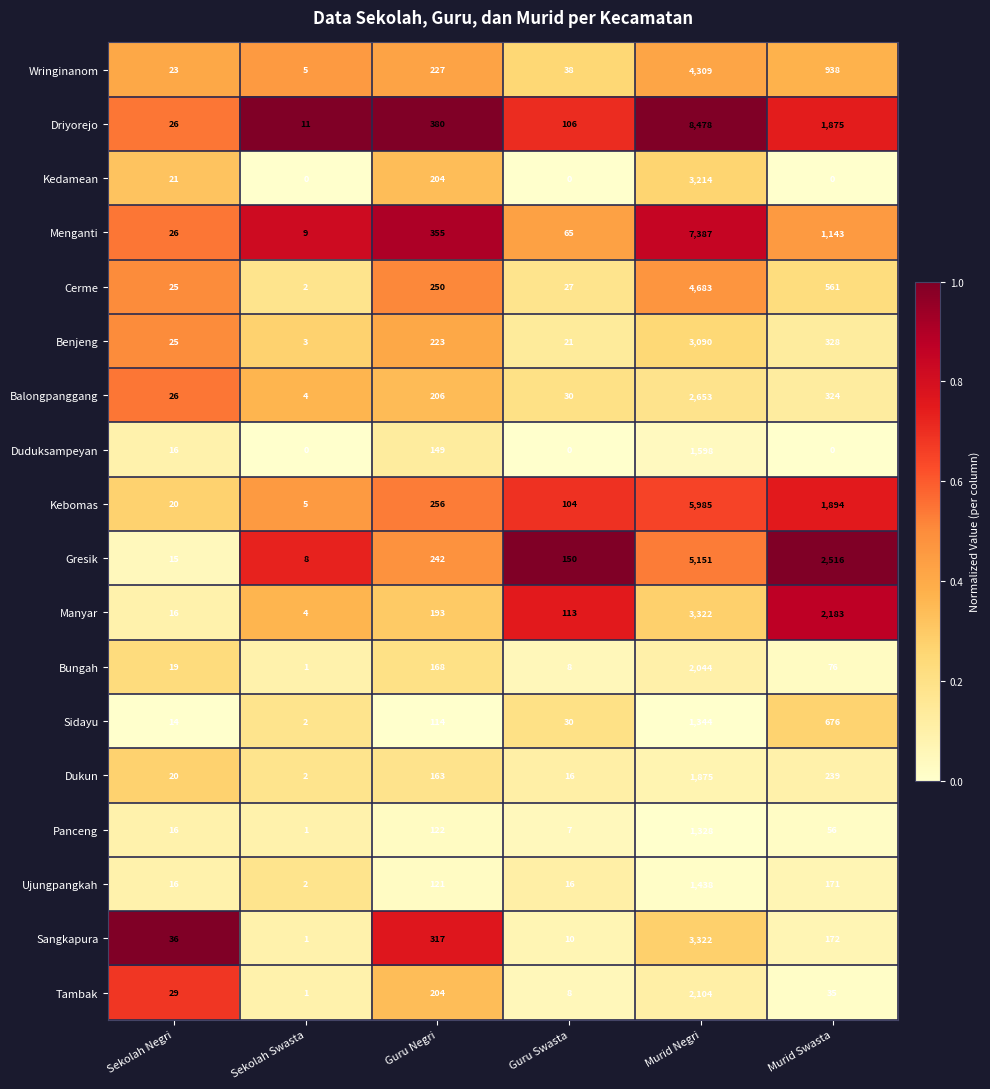

What is the difference between the maximum and minimum values in the Gresik series?

5143